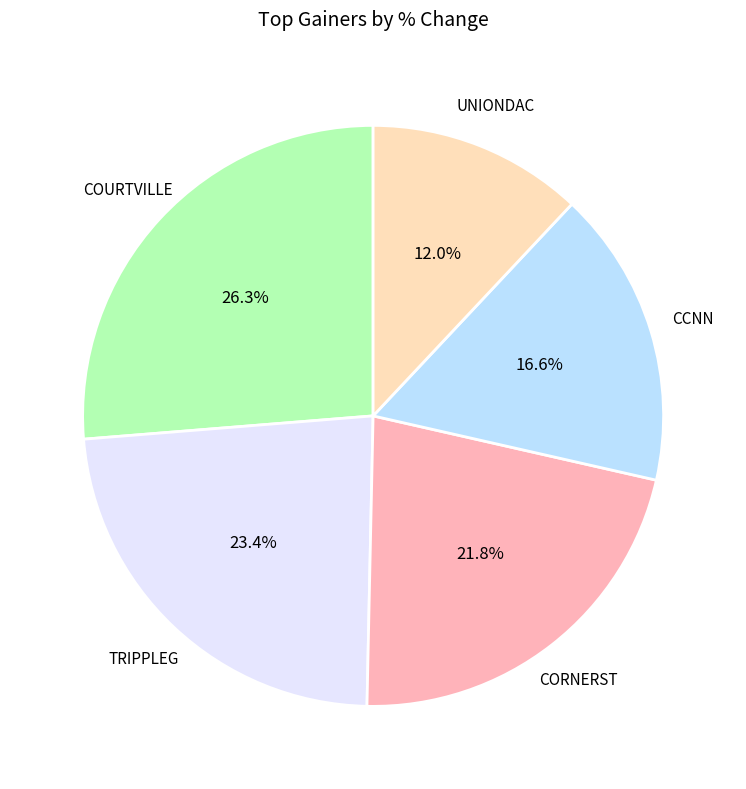

Is there a majority slice in this chart?

No